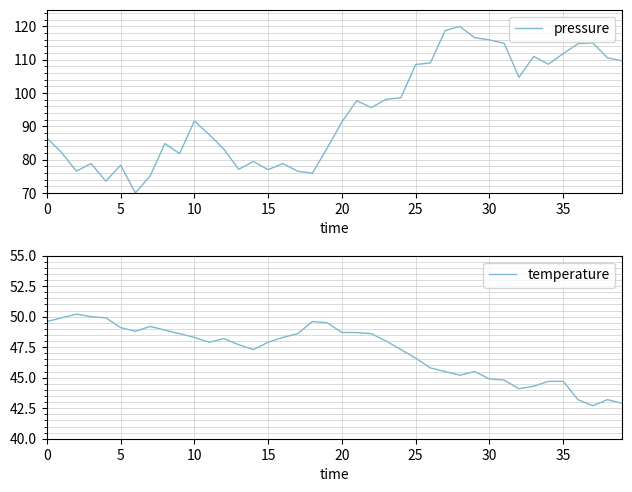

At 28, list the series in order from largest to smallest.

pressure, temperature